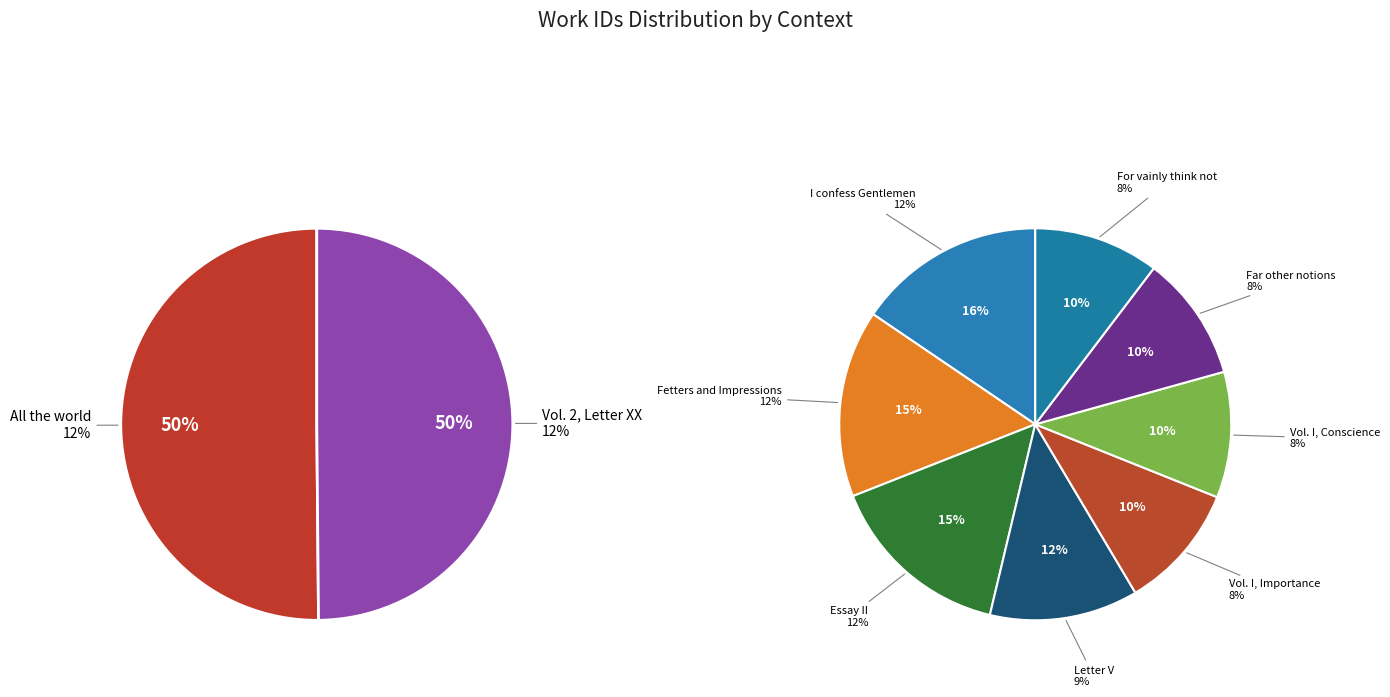

Is there any slice that represents more than half of the pie?

No